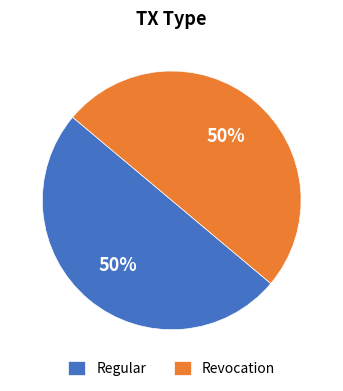

To the nearest percent, what percentage of the pie is Regular?

50%